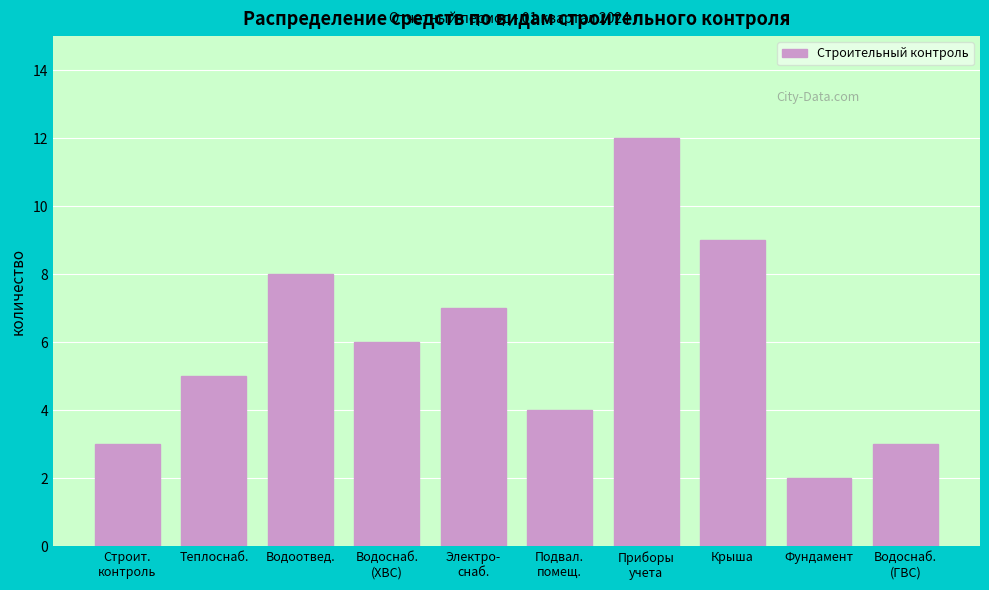

Reading left to right, transcribe all the data shown in this chart.

3	5	8	6	7	4	12	9	2	3